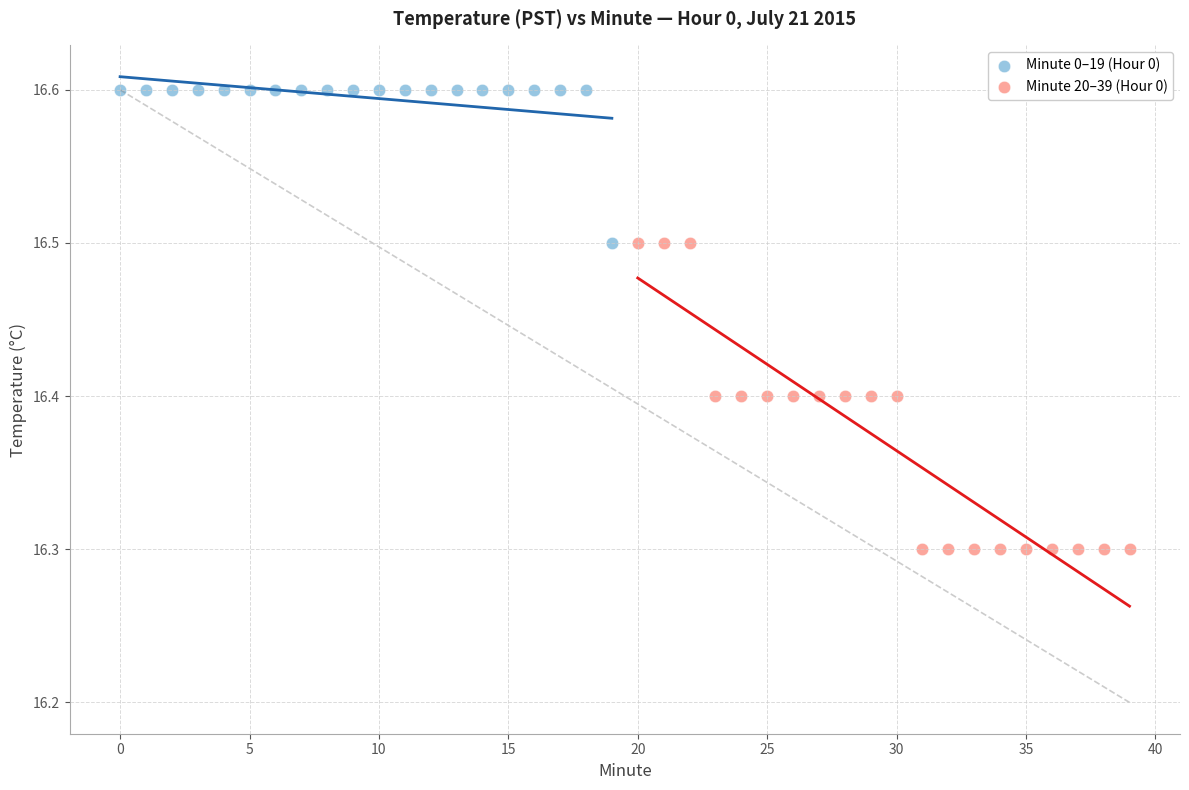

Which series contains the lowest Y value?

Minute 20–39 (Hour 0)